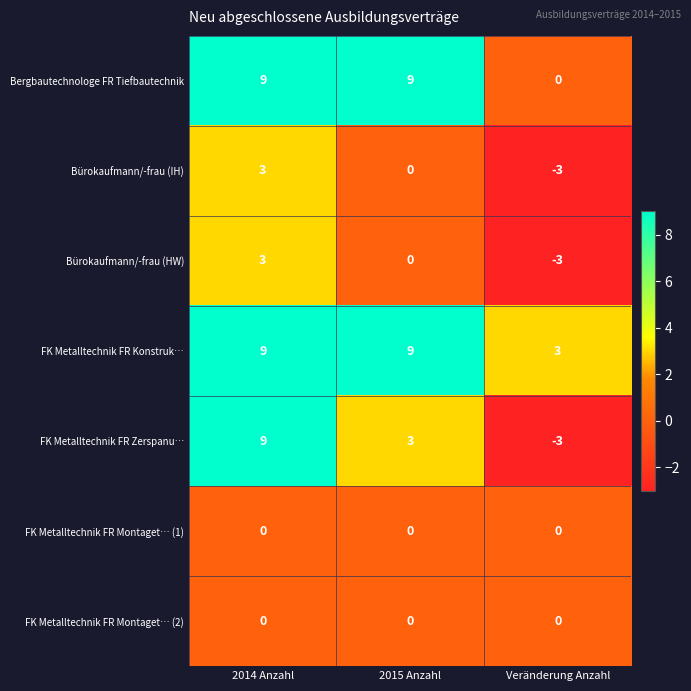

What is the spread (max minus min) of values at 2015 Anzahl?

9